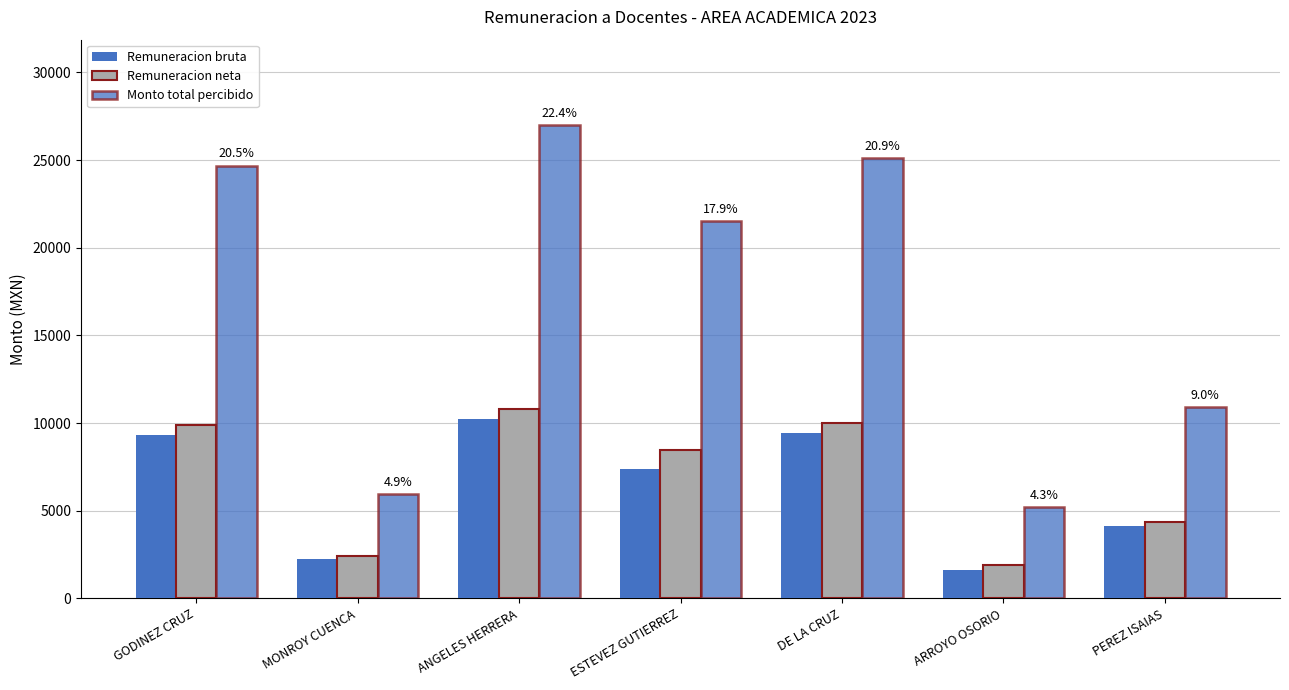

Count the number of data series in this chart.

3